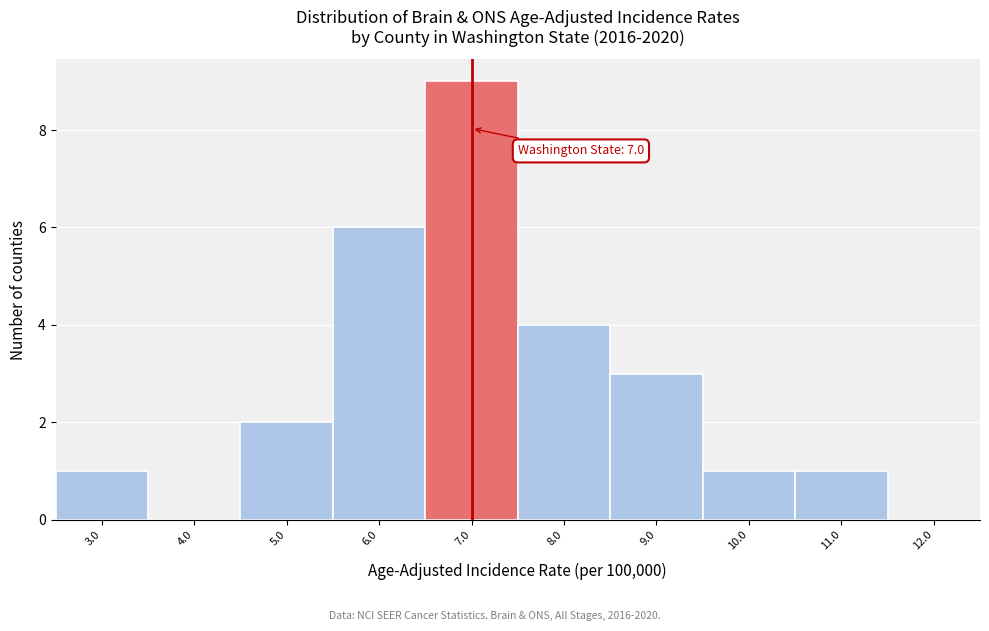

Over which range of the x-axis is the bar tallest?

6.5 to 7.5